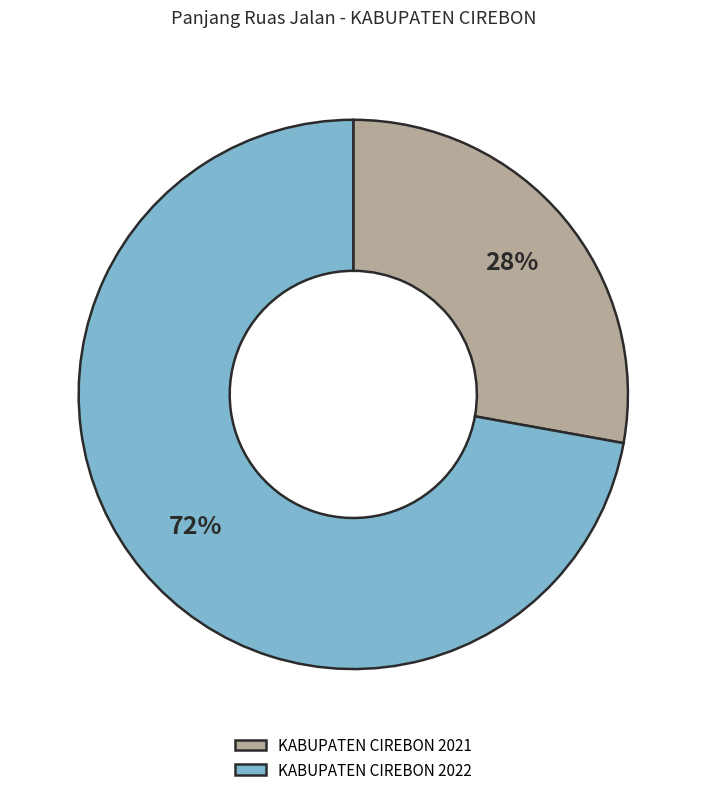

What is the smallest slice in the pie chart?

KABUPATEN CIREBON 2021